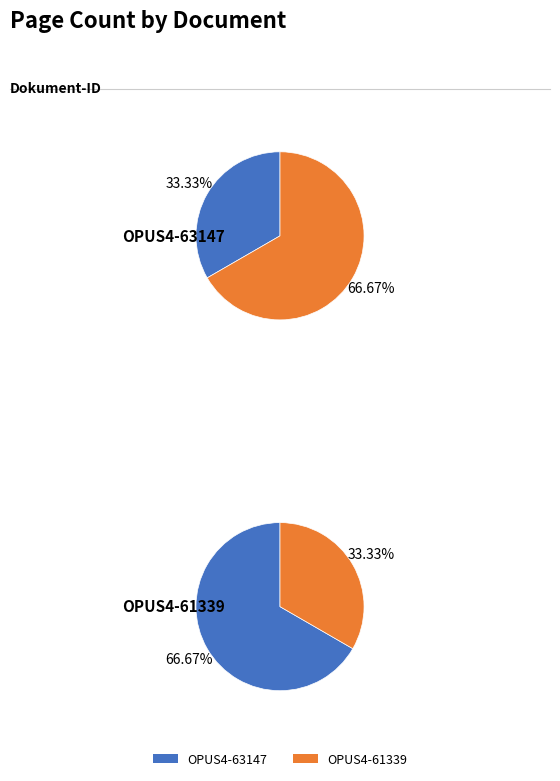

Combined, what portion of the pie is OPUS4-63147 and OPUS4-61339?

100.0%